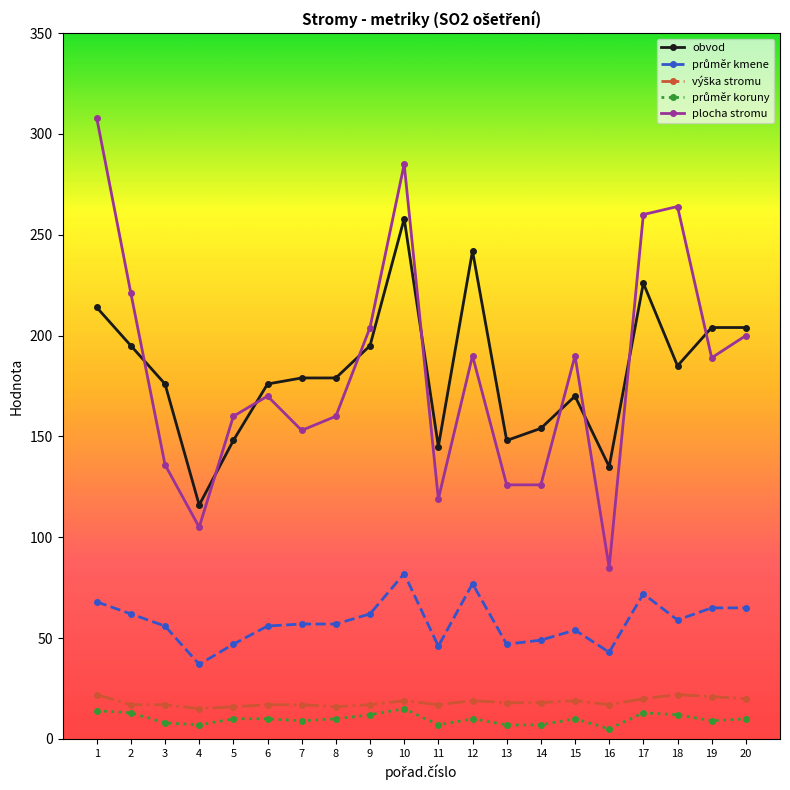

What is the difference between the second highest and minimum values in the plocha stromu series?

200